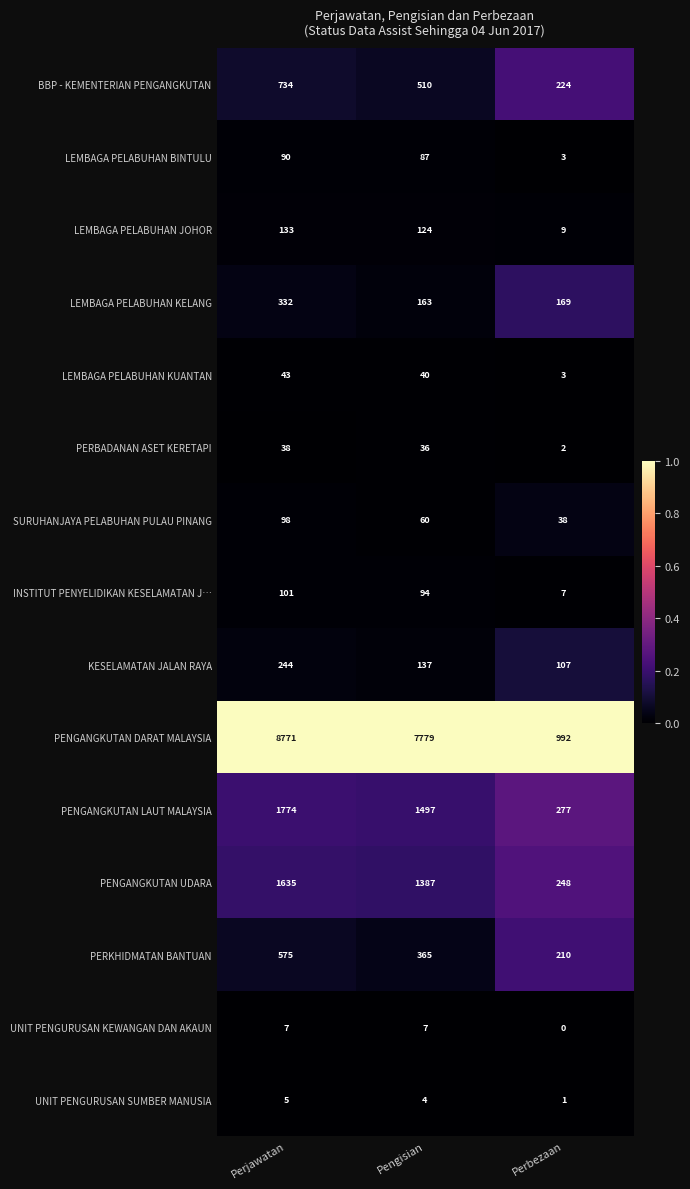

Rank the series by their maximum value, from highest to lowest.

PENGANGKUTAN DARAT MALAYSIA, PENGANGKUTAN LAUT MALAYSIA, PENGANGKUTAN UDARA, BBP - KEMENTERIAN PENGANGKUTAN, PERKHIDMATAN BANTUAN, LEMBAGA PELABUHAN KELANG, KESELAMATAN JALAN RAYA, LEMBAGA PELABUHAN JOHOR, INSTITUT PENYELIDIKAN KESELAMATAN J…, SURUHANJAYA PELABUHAN PULAU PINANG, LEMBAGA PELABUHAN BINTULU, LEMBAGA PELABUHAN KUANTAN, PERBADANAN ASET KERETAPI, UNIT PENGURUSAN KEWANGAN DAN AKAUN, UNIT PENGURUSAN SUMBER MANUSIA